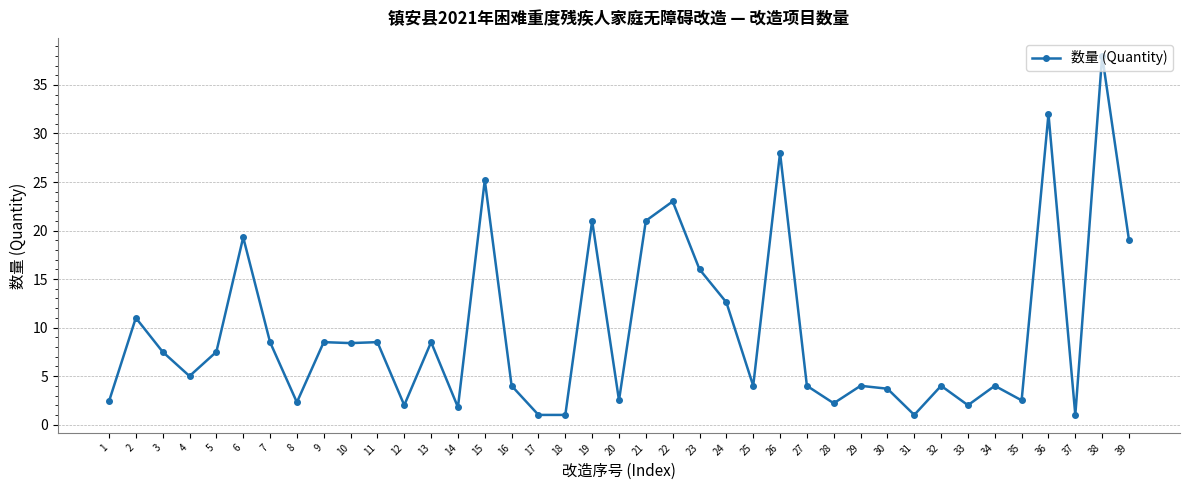

Where does the data first go above 5?

2